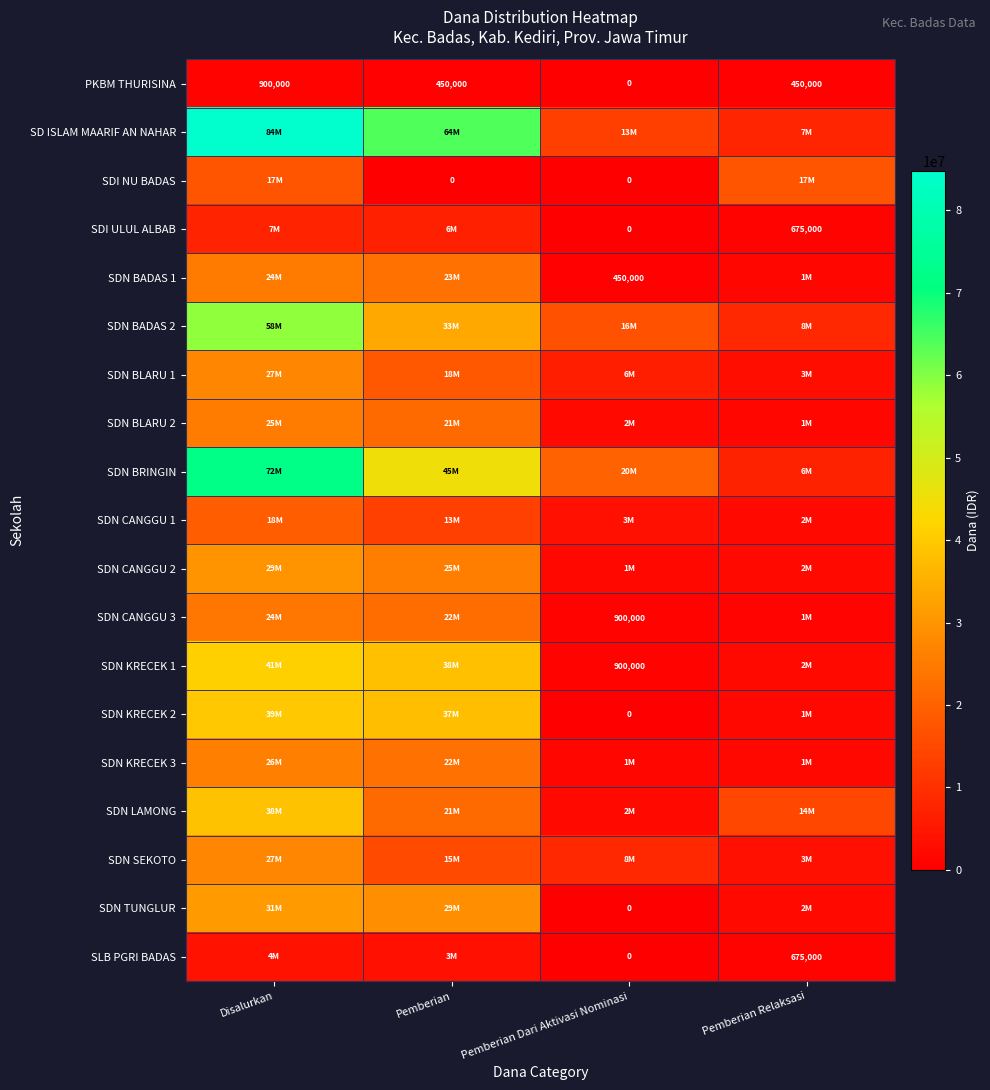

Is it true that SLB PGRI BADAS equals 960897 at Pemberian Relaksasi?

False